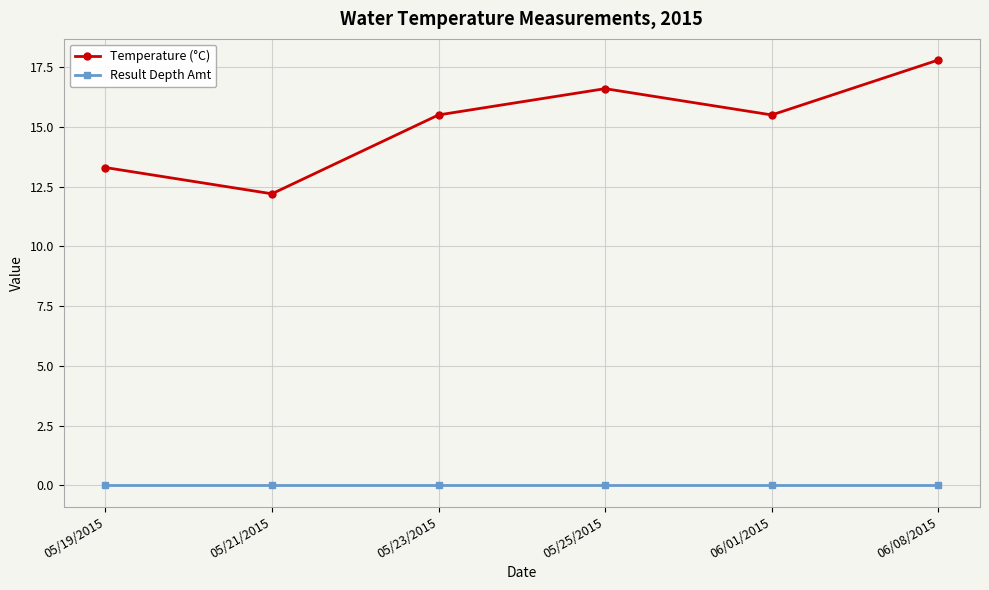

At 05/21/2015, list the series in order from smallest to largest.

Result Depth Amt, Temperature (°C)